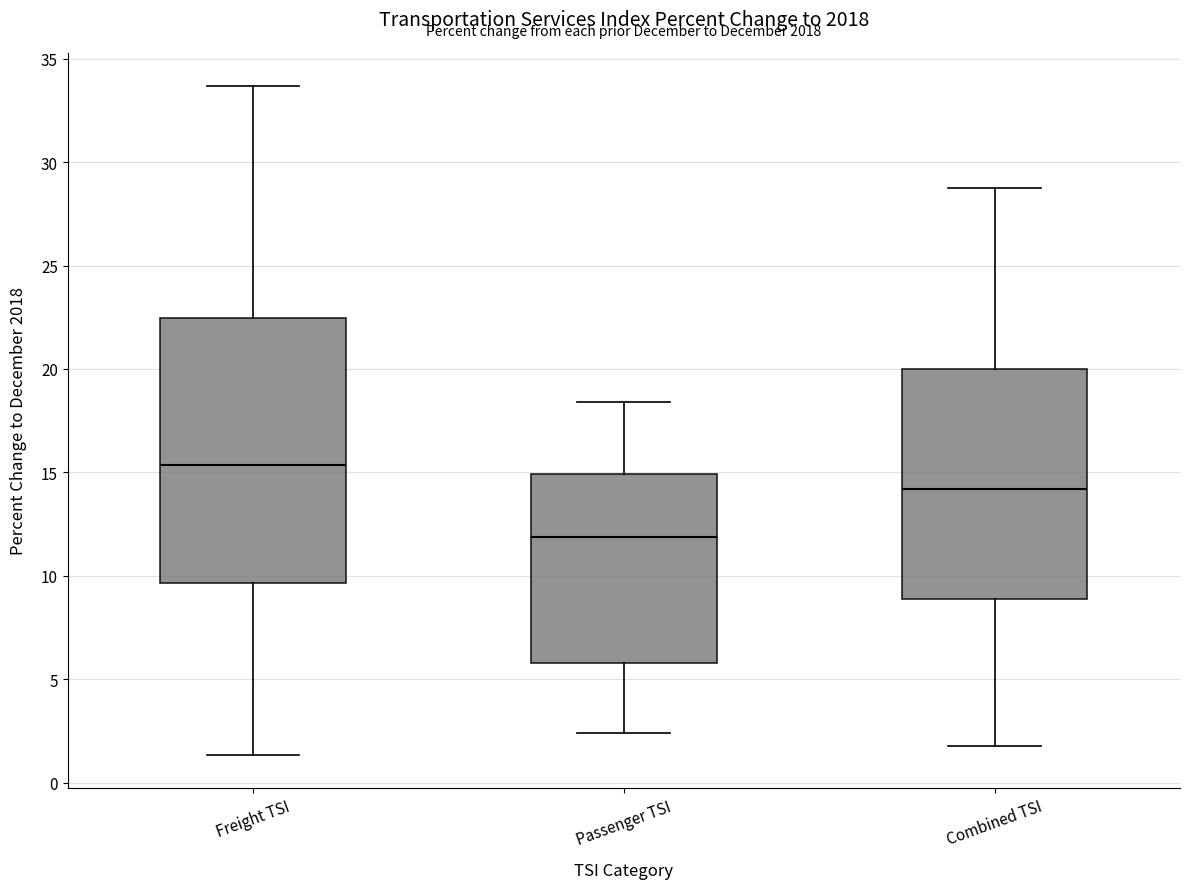

Reading left to right, read every box against the y-axis: the position of its median line, the range the box covers, and the ends of its whiskers. The values are not printed on the chart, so give them approximately, as read against the axis.

Freight TSI: median 15.5, box 9.5 to 22.5, whiskers 1.5 to 33.5
Passenger TSI: median 12.0, box 6.0 to 15.0, whiskers 2.5 to 18.5
Combined TSI: median 14.0, box 9.0 to 20.0, whiskers 2.0 to 28.5